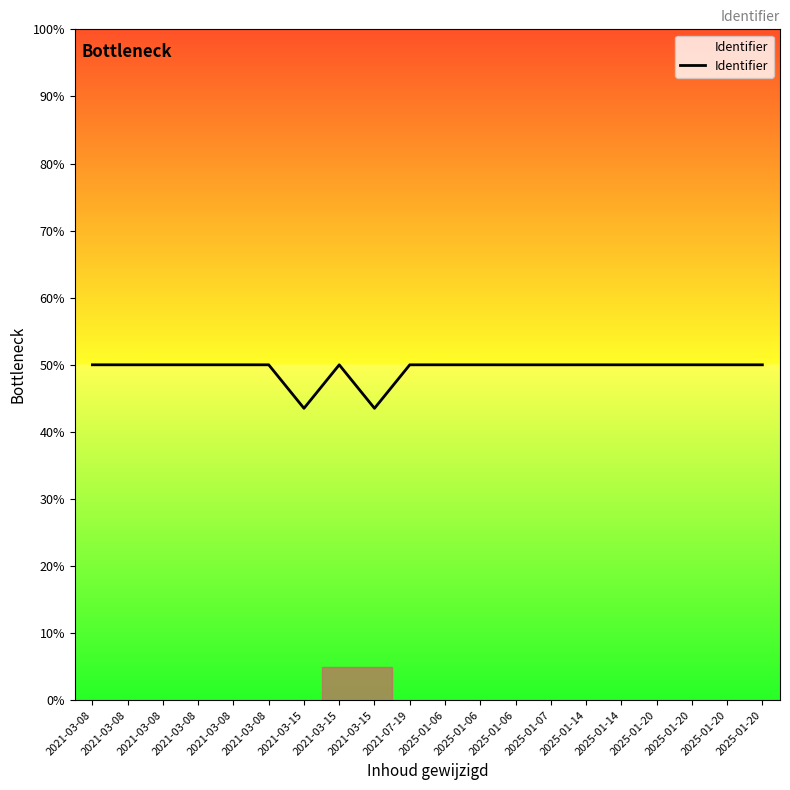

Which has a higher value, 2025-01-14 or 2021-07-19?

2025-01-14